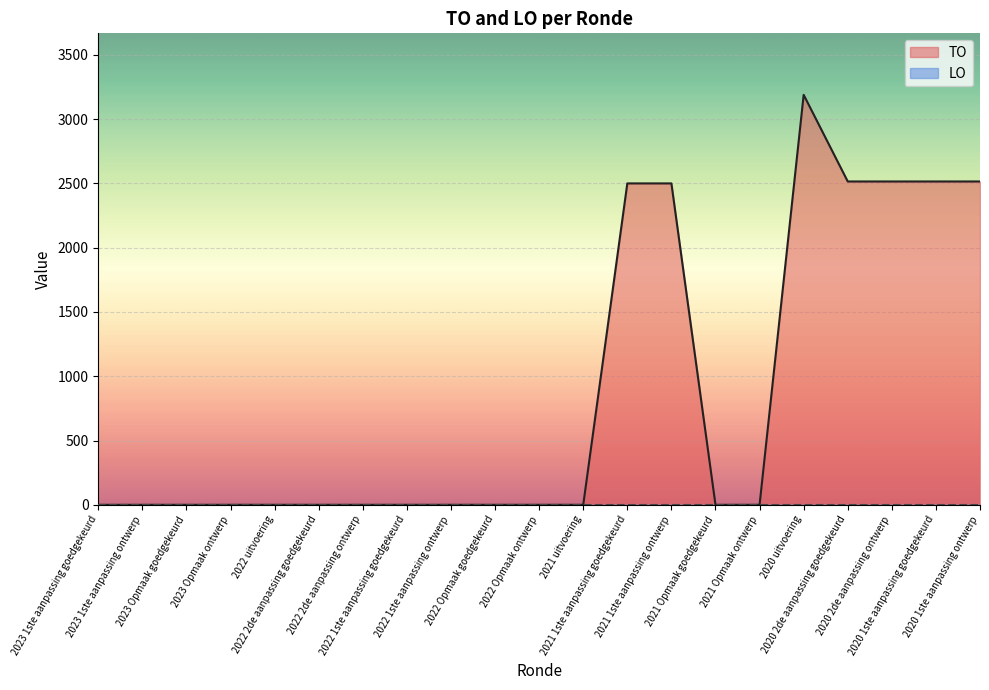

At which category does the data reach its first local peak?

2020 uitvoering